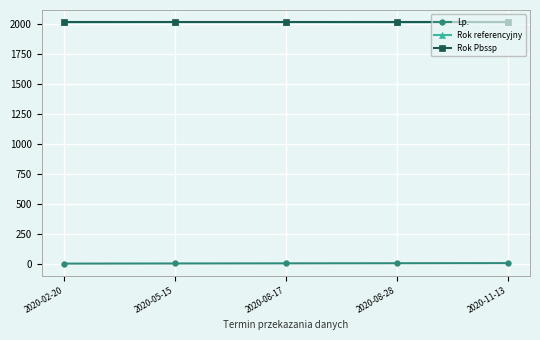

What is the value of the Rok Pbssp point at the 4th from the left?

2020